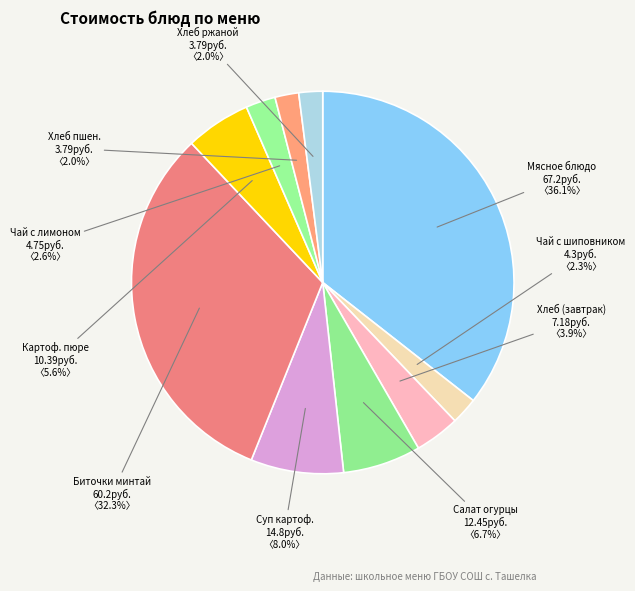

To the nearest percent, what percentage of the pie is Суп картофельный с горохом?

8%